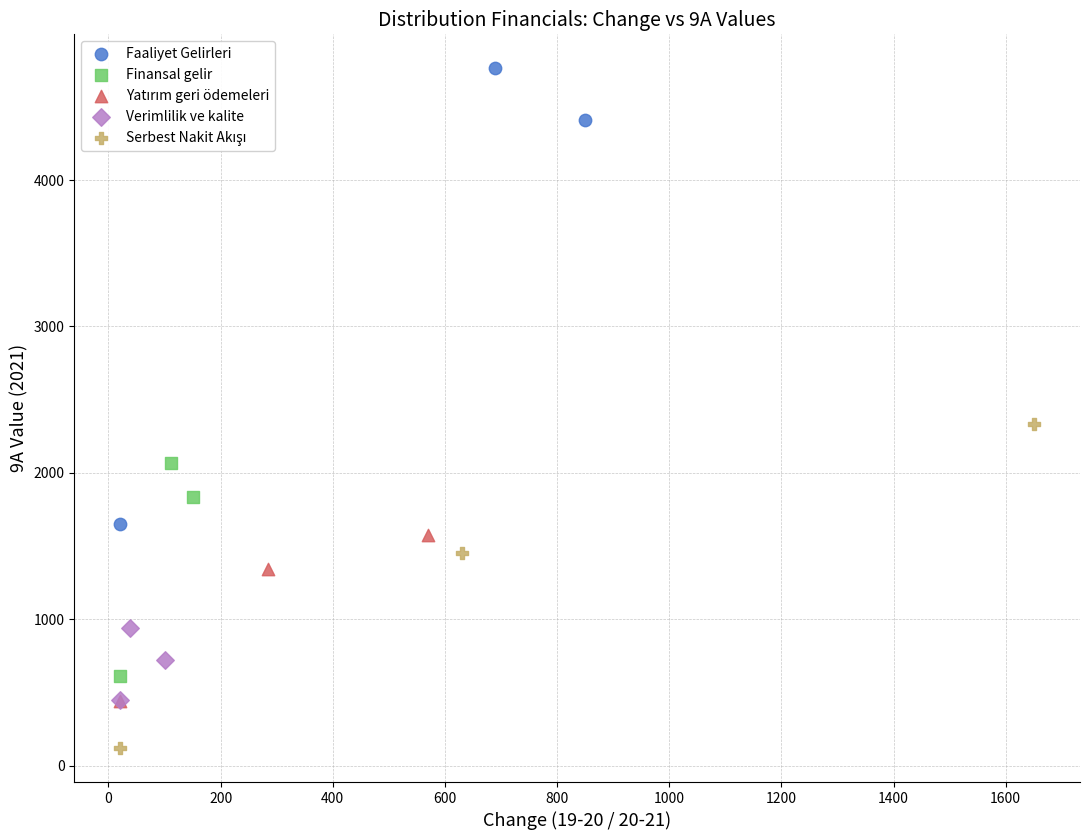

Which series has the largest Y range (max minus min)?

Faaliyet Gelirleri